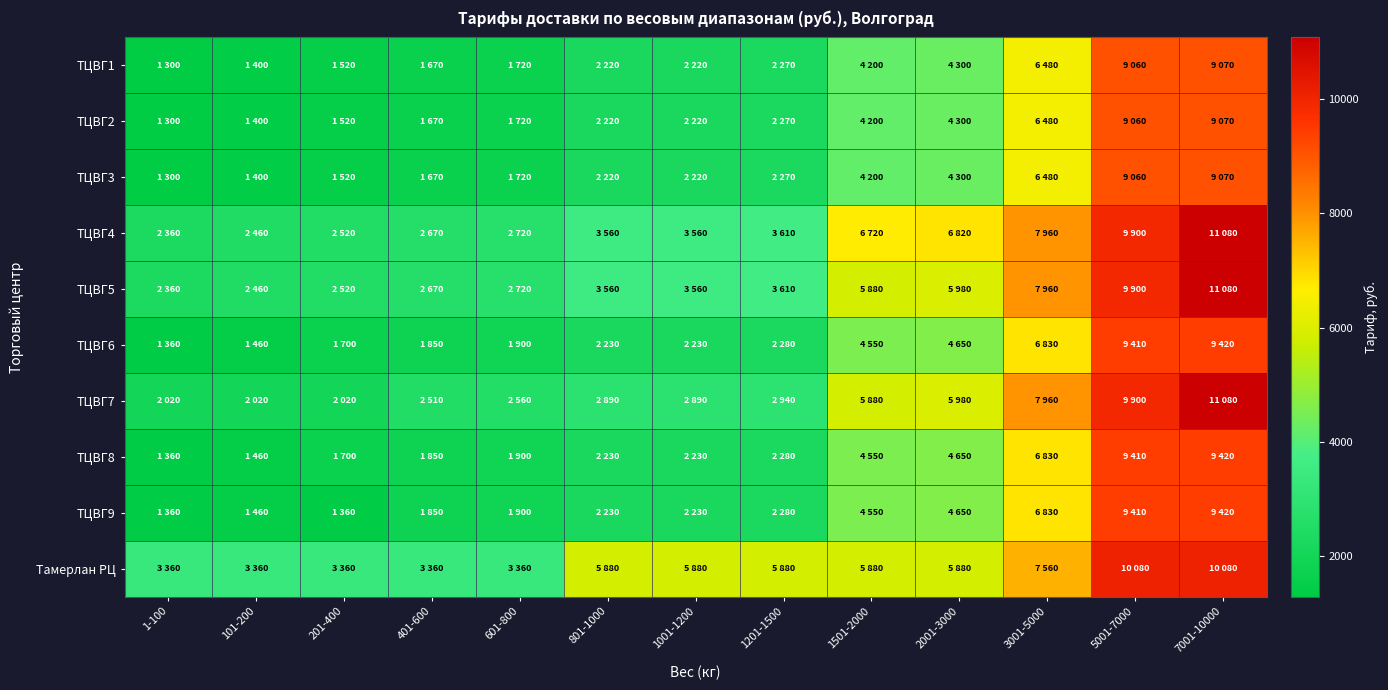

Which series has the largest range (max minus min)?

ТЦВГ7